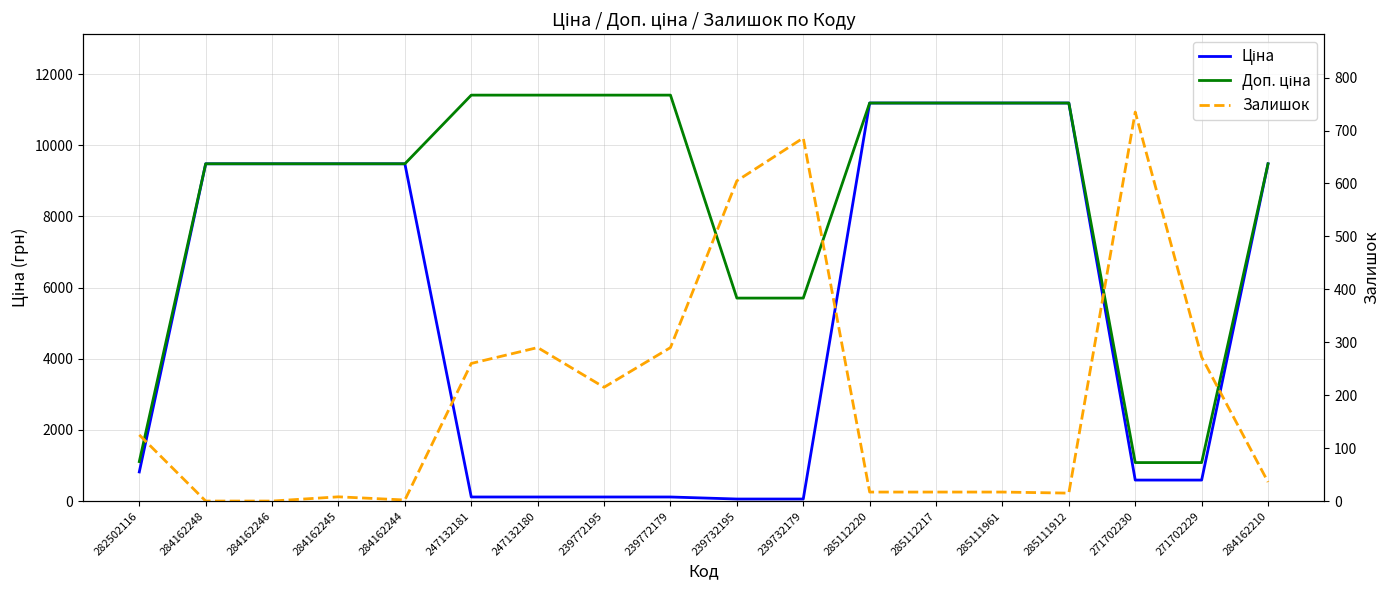

What is the difference between the highest and lowest values at 282502116?

984.2